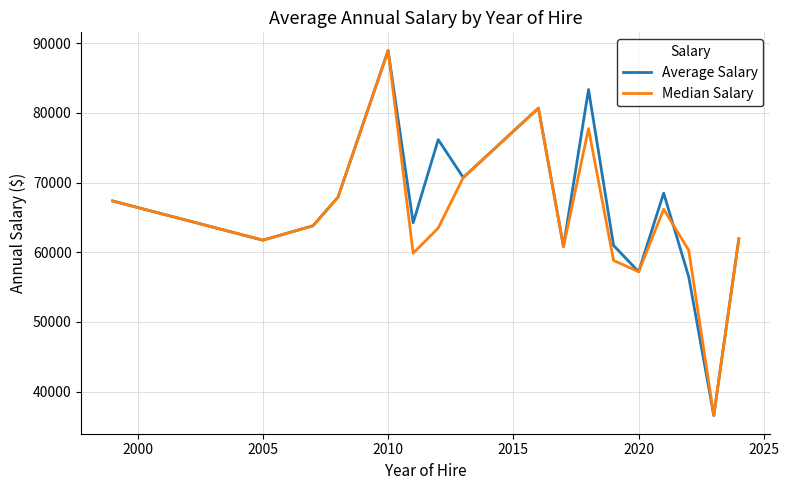

What is the minimum value shown in the chart?

36565.0